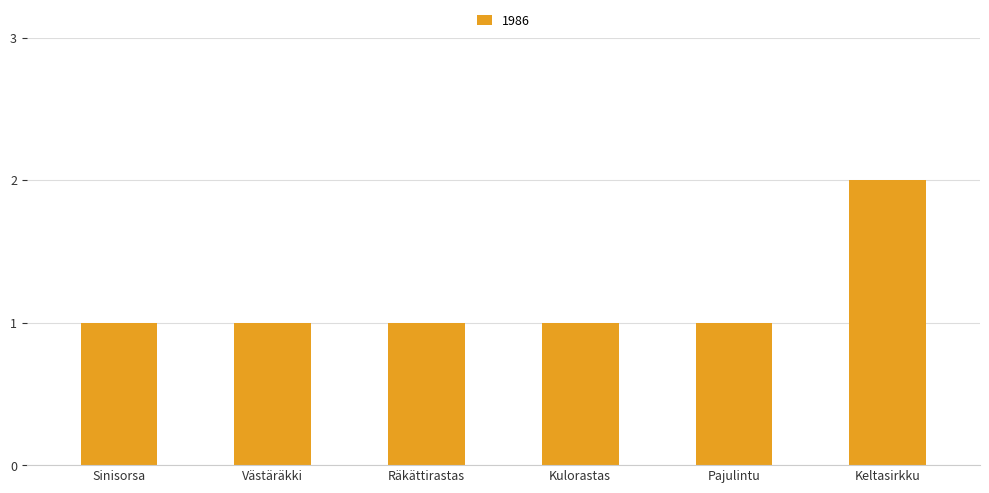

How many series are shown in this chart?

1